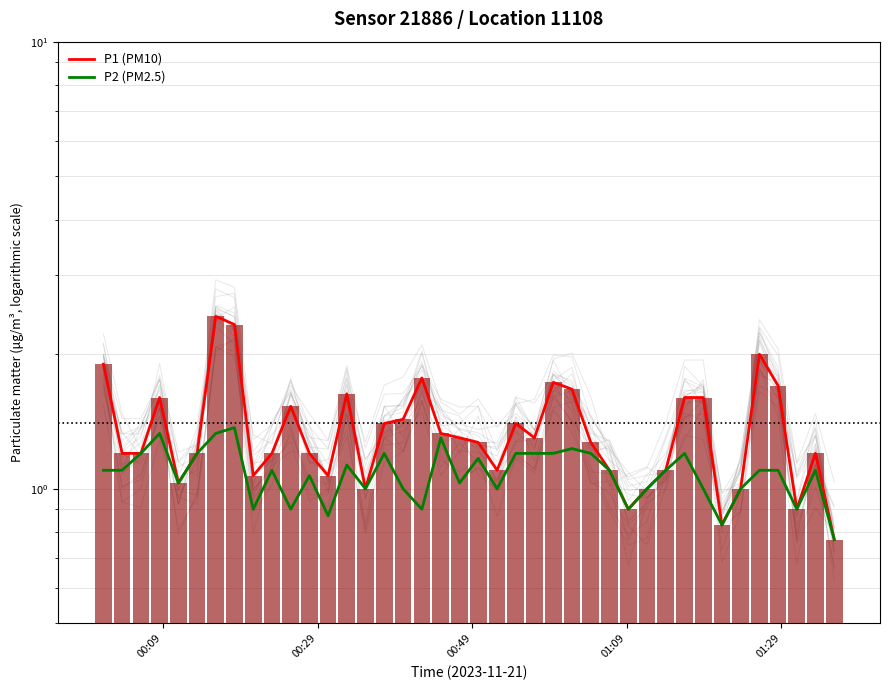

What are all the series names shown in the legend?

P1 (PM10), P2 (PM2.5)